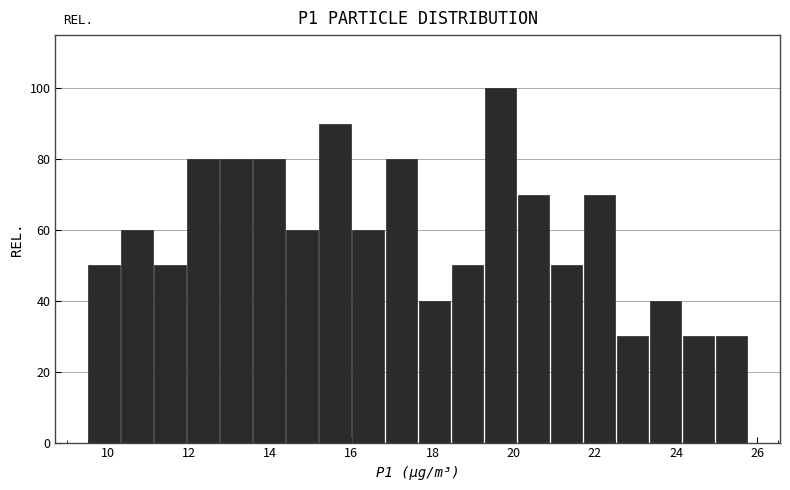

What is the height of the bar covering 9.6 to 10.4 on the x-axis? Neither the bar edges nor the heights are printed on the chart, so give them approximately, as read against the axes.

50